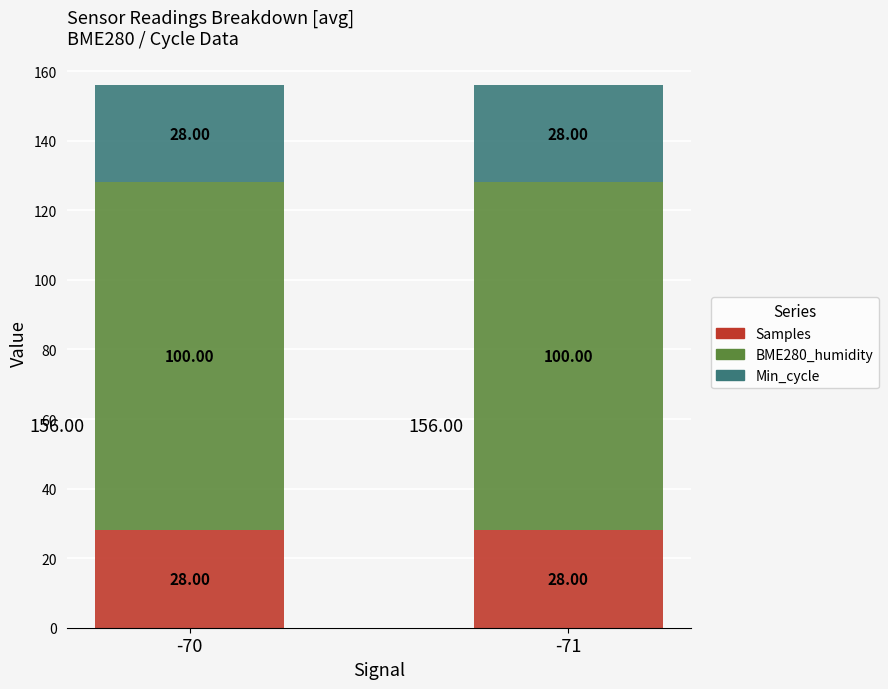

What is the total value across all series at -71?

156